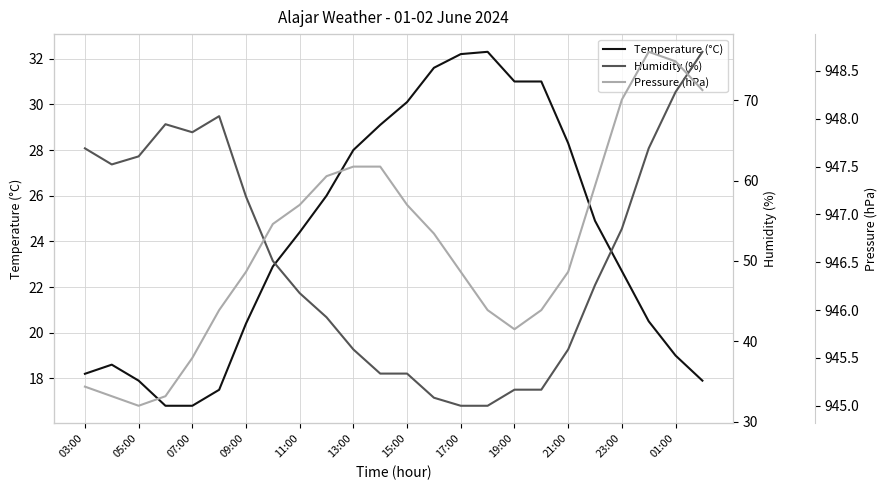

Does the chart display data point markers on the line(s)?

No